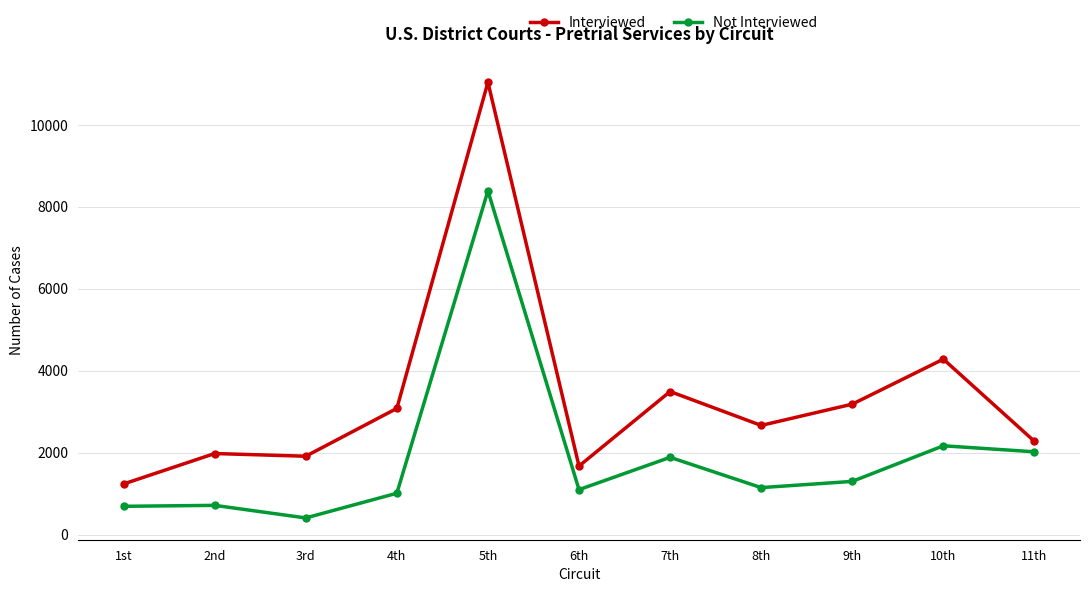

The Interviewed series shows 5911 at 10th. True or false?

False